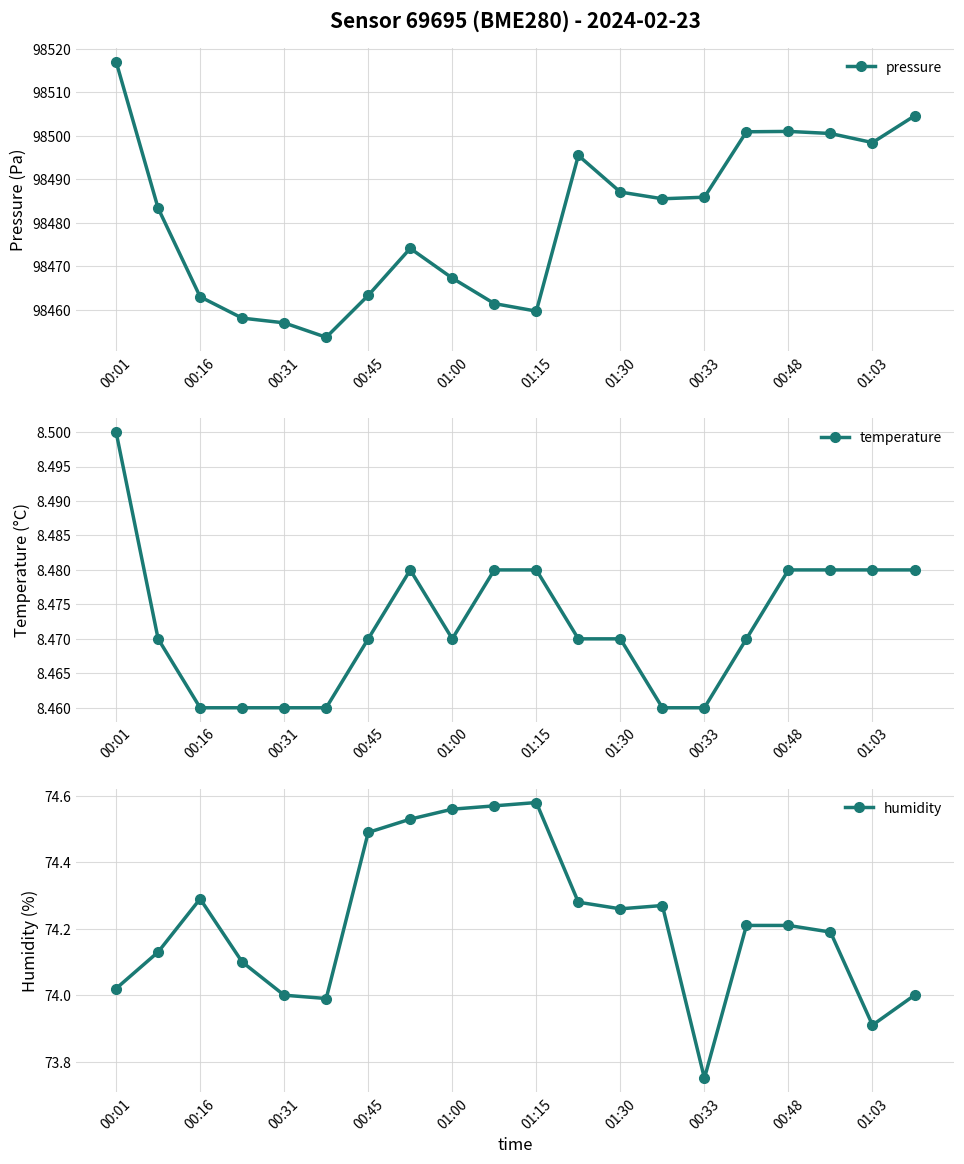

How many interior local valleys does the temperature series have?

1